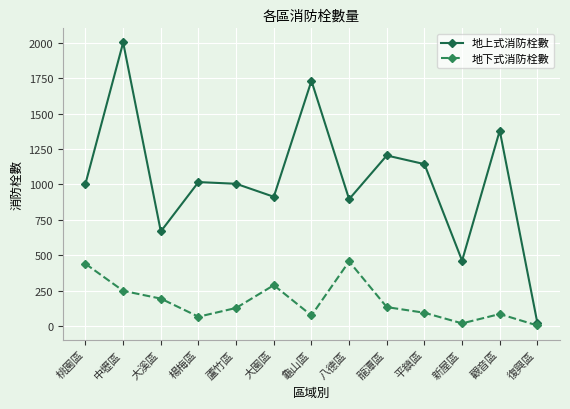

Rank the series by their maximum value, from highest to lowest.

地上式消防栓數, 地下式消防栓數